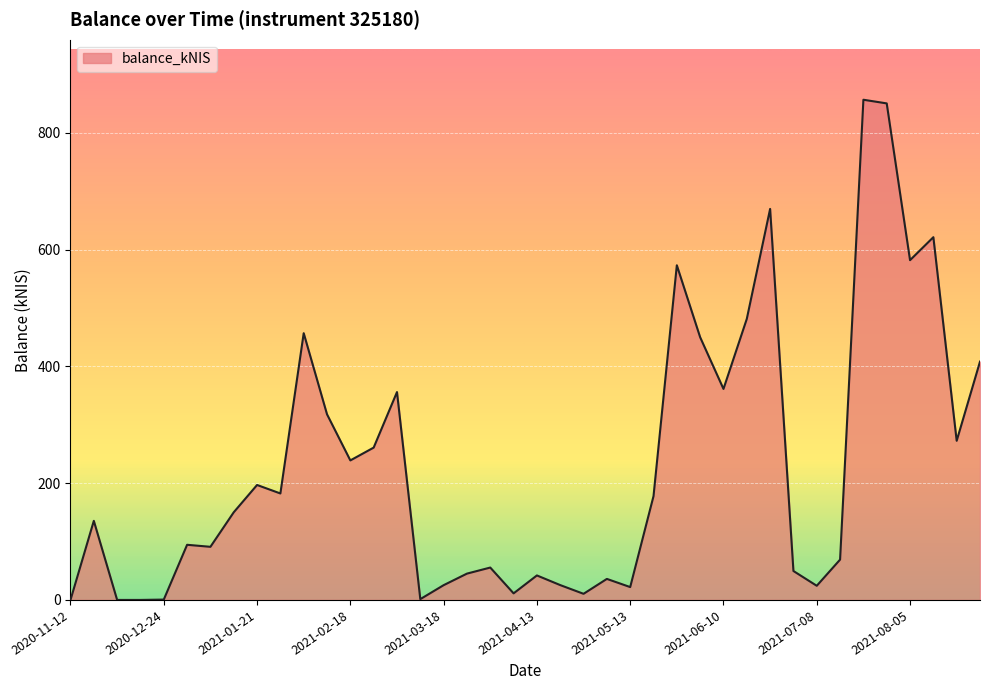

What is the difference between the maximum and minimum values?

856.7